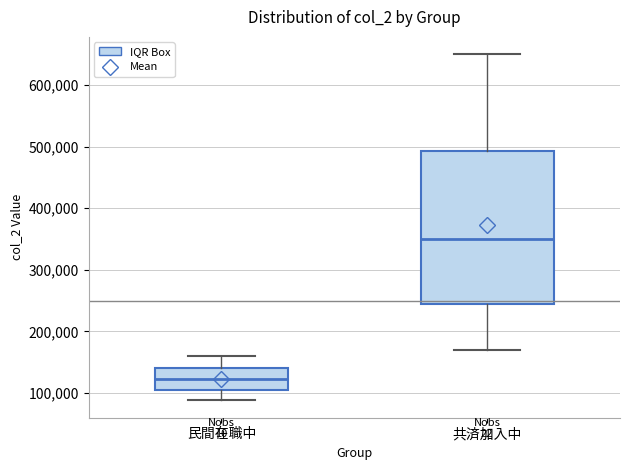

Reading left to right, transcribe this box plot: for each box, give where its median line is, the range the box spans, and where its two whiskers end, as read against the y-axis. The values are not printed on the chart, so give them approximately, as read against the axis.

民間在職中: median 120000, box 110000 to 140000, whiskers 90000 to 160000
共済加入中: median 350000, box 250000 to 490000, whiskers 170000 to 650000